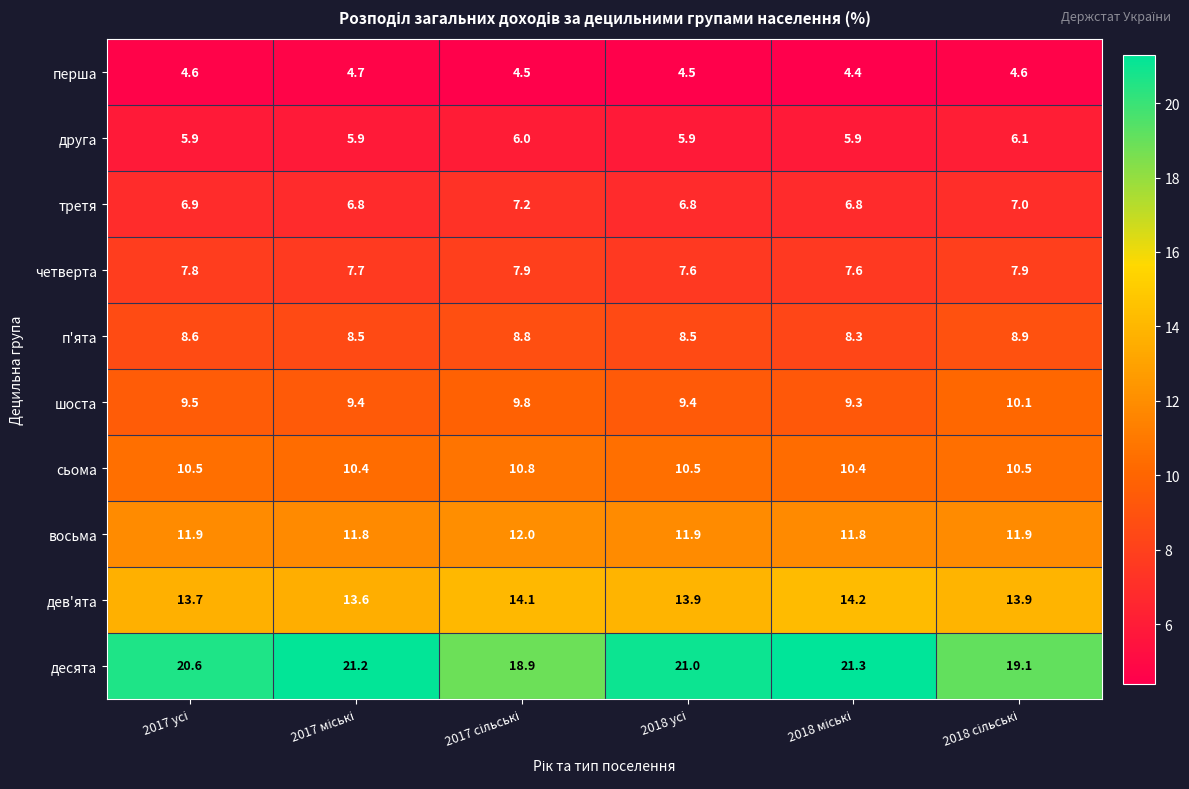

At how many categories does at least one series exceed 9?

6